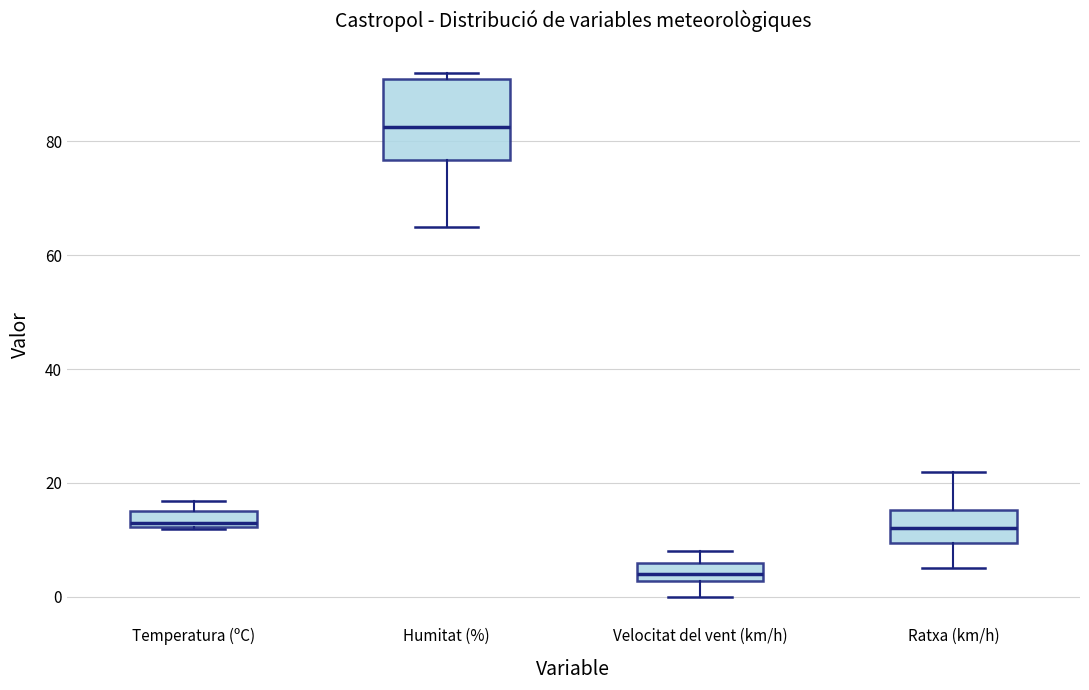

Which box has the lowest median line?

Velocitat del vent (km/h)